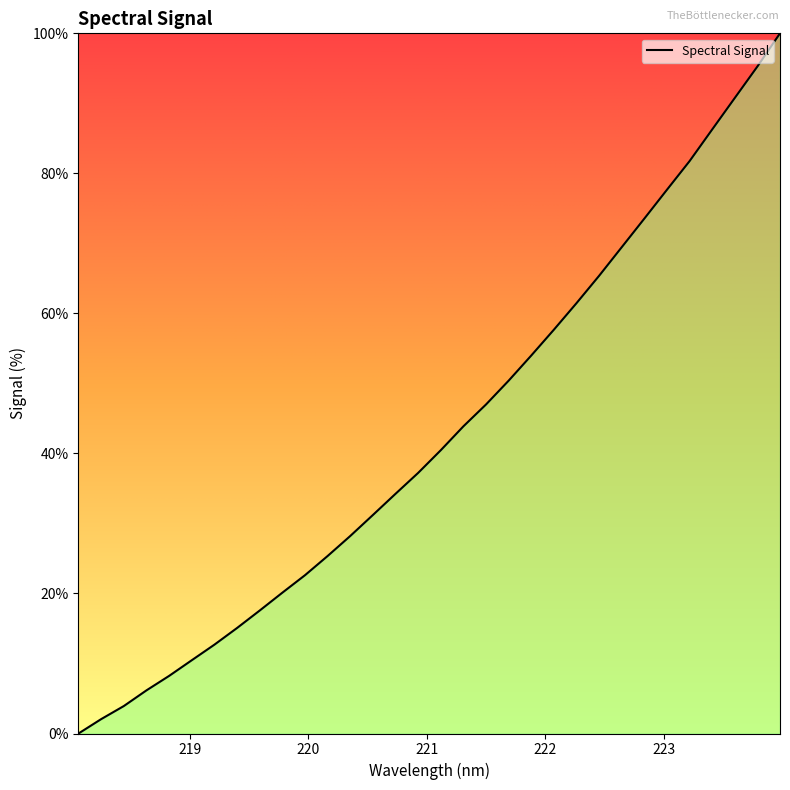

What is the difference between the maximum and minimum values?

100.0